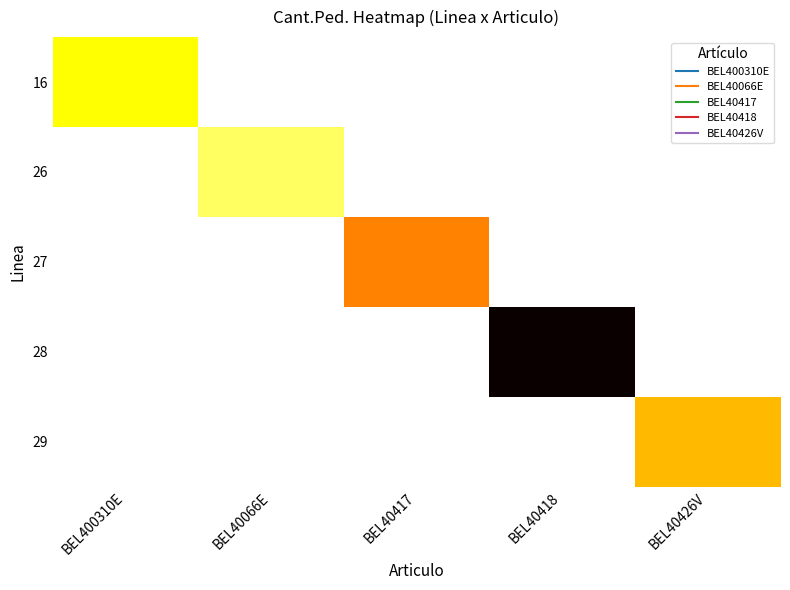

Reading left to right, list all the values displayed in this chart.

16: BEL400310E=120	BEL40066E=0	BEL40417=0	BEL40418=0	BEL40426V=0
26: BEL400310E=0	BEL40066E=48	BEL40417=0	BEL40418=0	BEL40426V=0
27: BEL400310E=0	BEL40066E=0	BEL40417=360	BEL40418=0	BEL40426V=0
28: BEL400310E=0	BEL40066E=0	BEL40417=0	BEL40418=1872	BEL40426V=0
29: BEL400310E=0	BEL40066E=0	BEL40417=0	BEL40418=0	BEL40426V=240